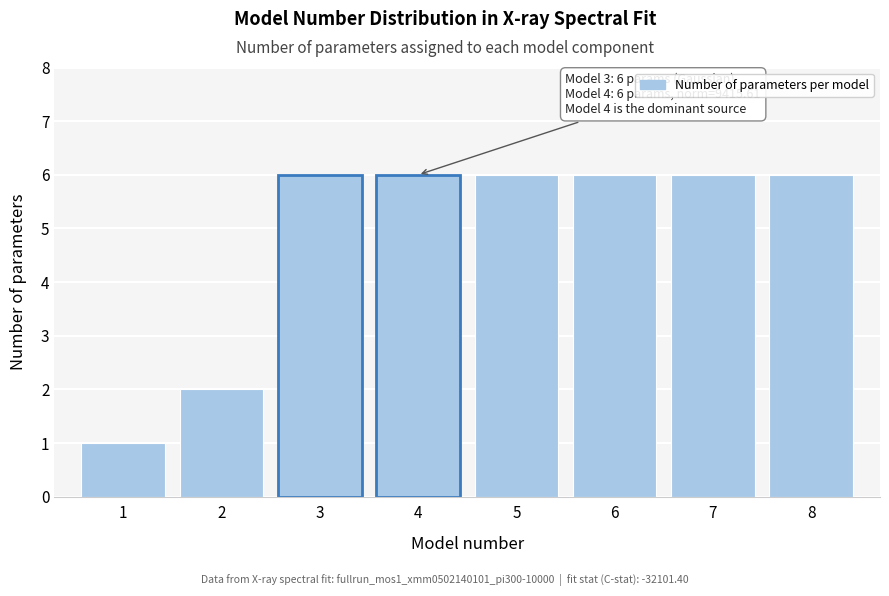

Reading right to left, list all the values displayed in this chart.

6	6	6	6	6	6	2	1